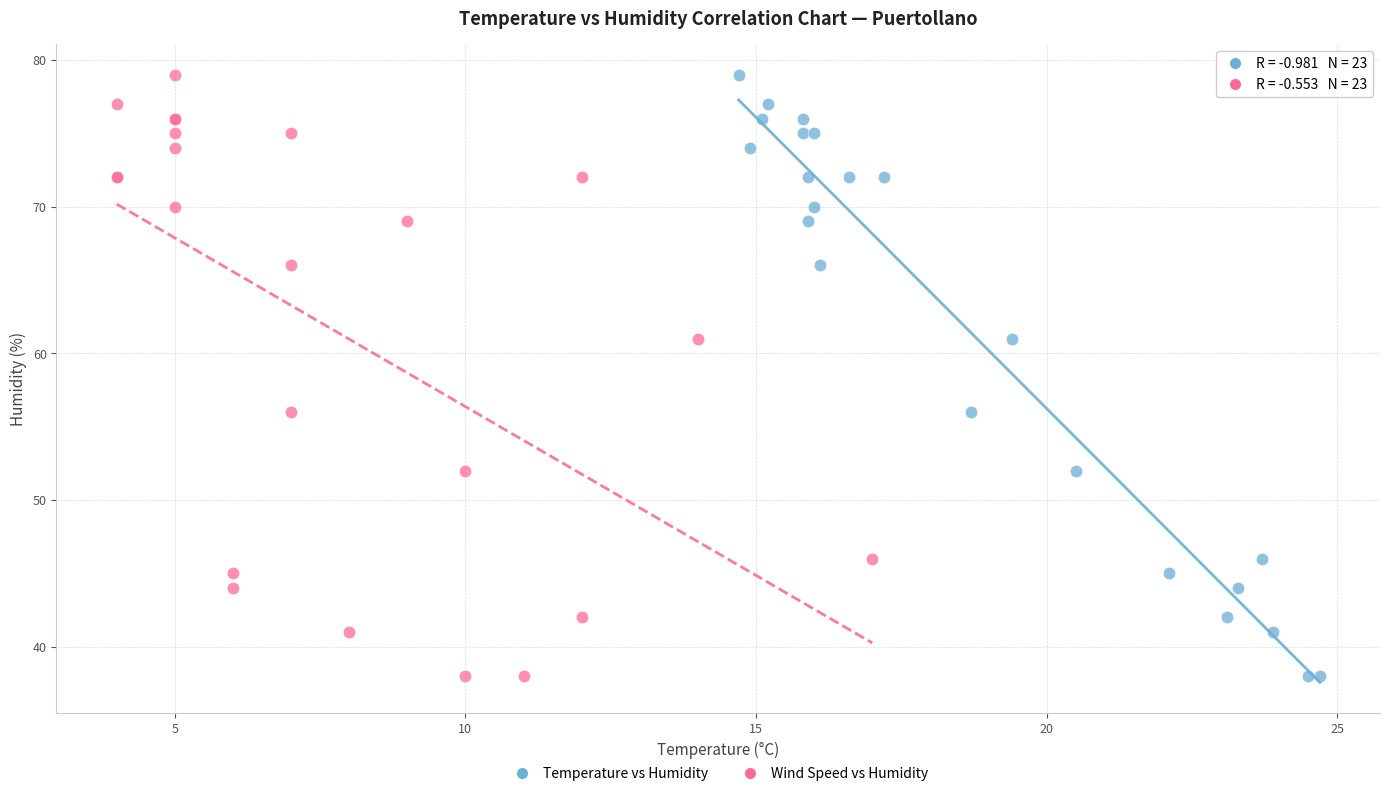

What are all the series names shown in the legend?

Temperature vs Humidity, Wind Speed vs Humidity